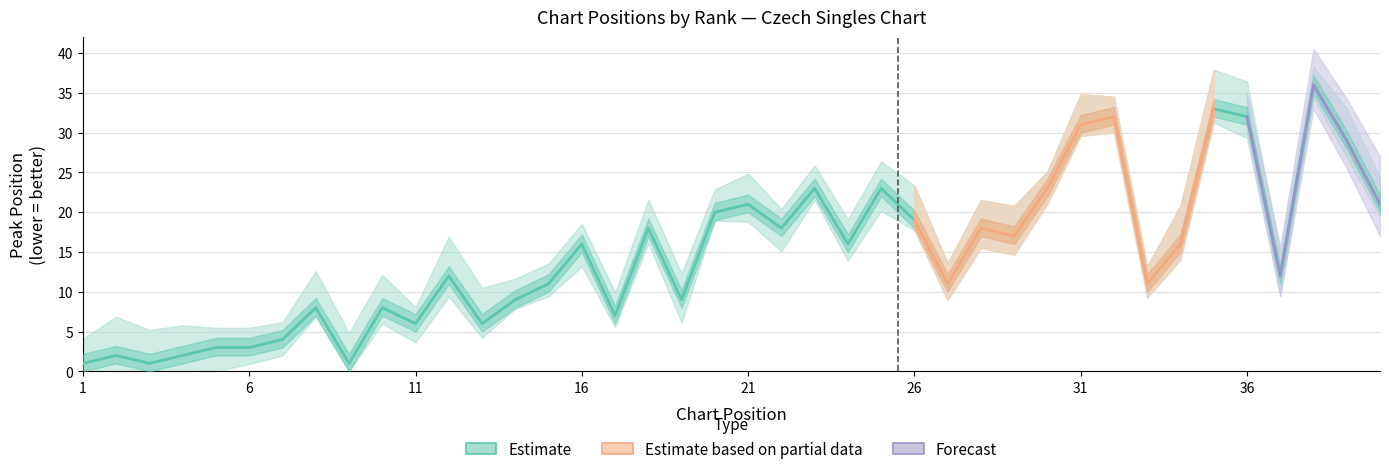

Does the chart display data point markers on the line(s)?

No